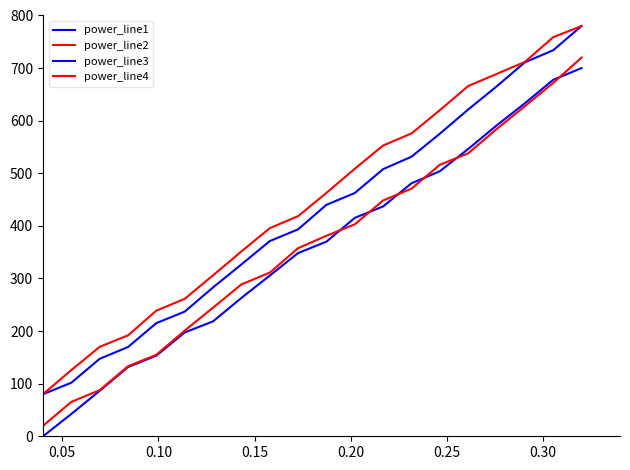

What is the minimum value for power_line4?

20.0